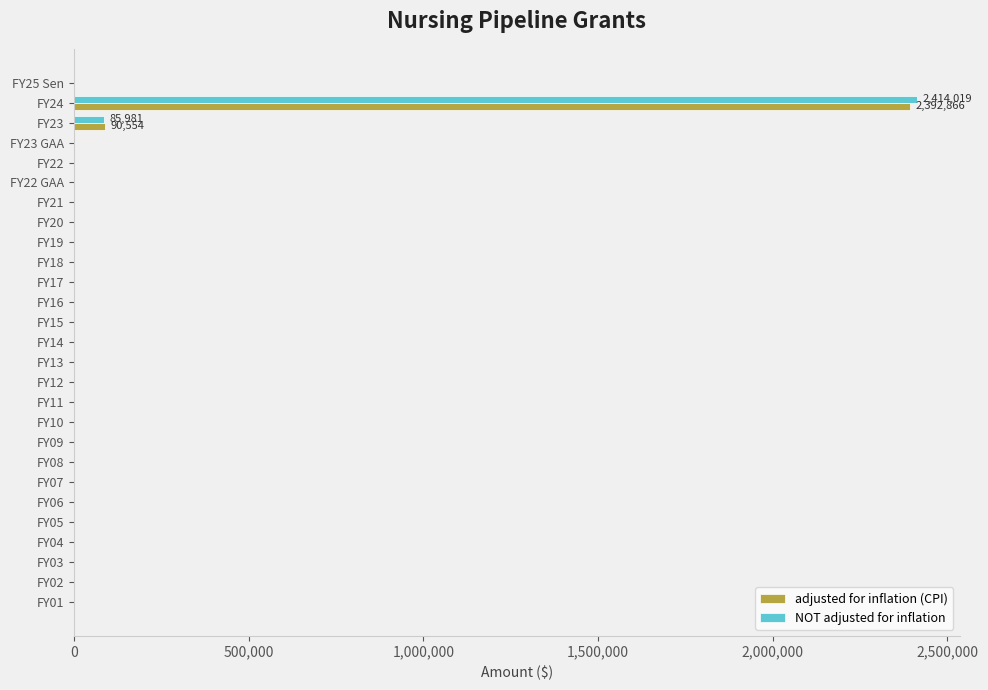

The value of adjusted for inflation (CPI) at FY04 is 880145. True or false?

False